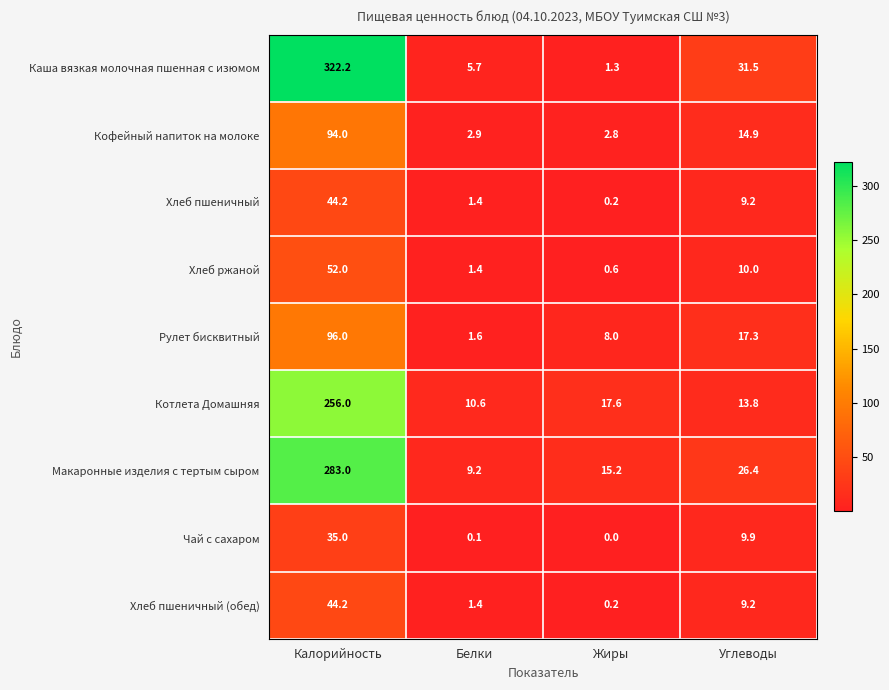

Which category has the lowest value across all series?

Жиры